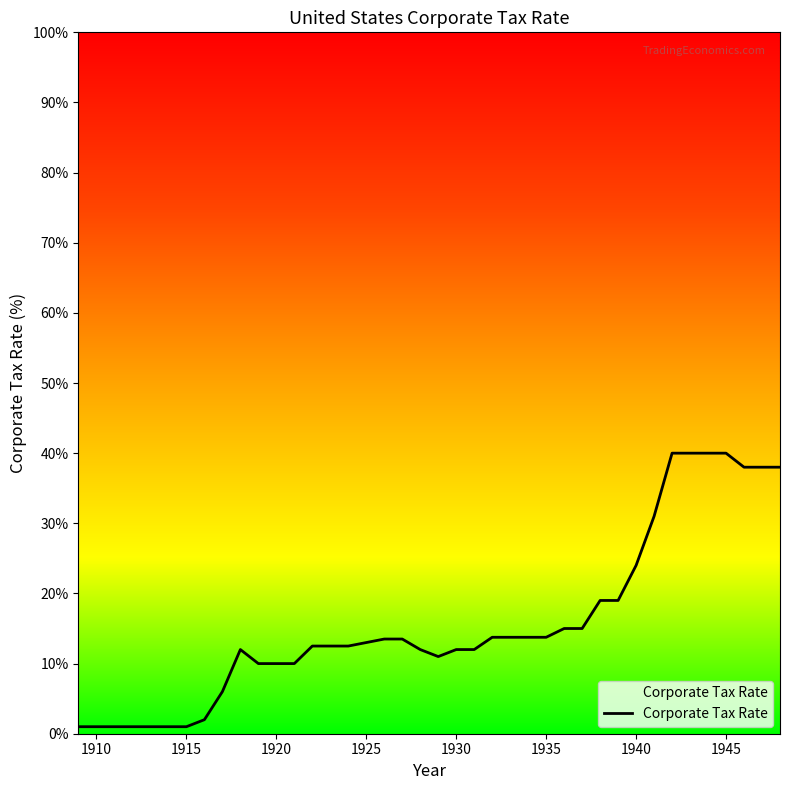

What is the average value?

15.8